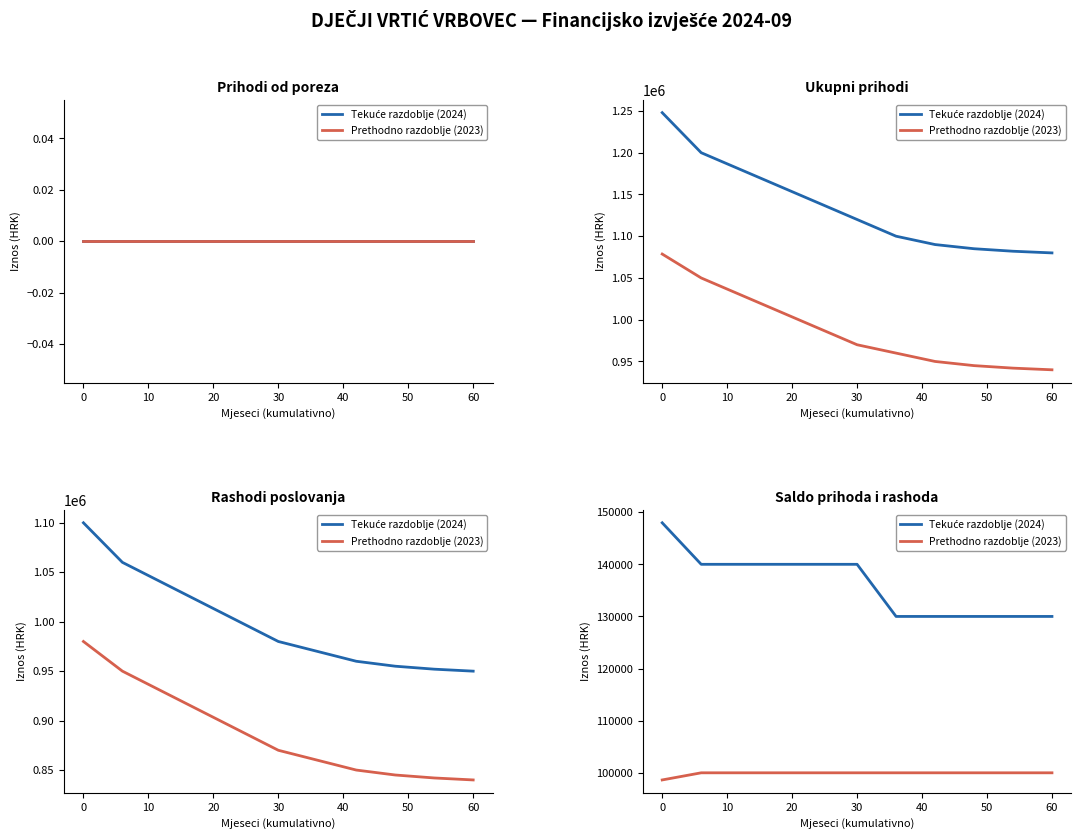

True or false: Prethodno razdoblje (2023) has more than 2 interior local peaks.

False